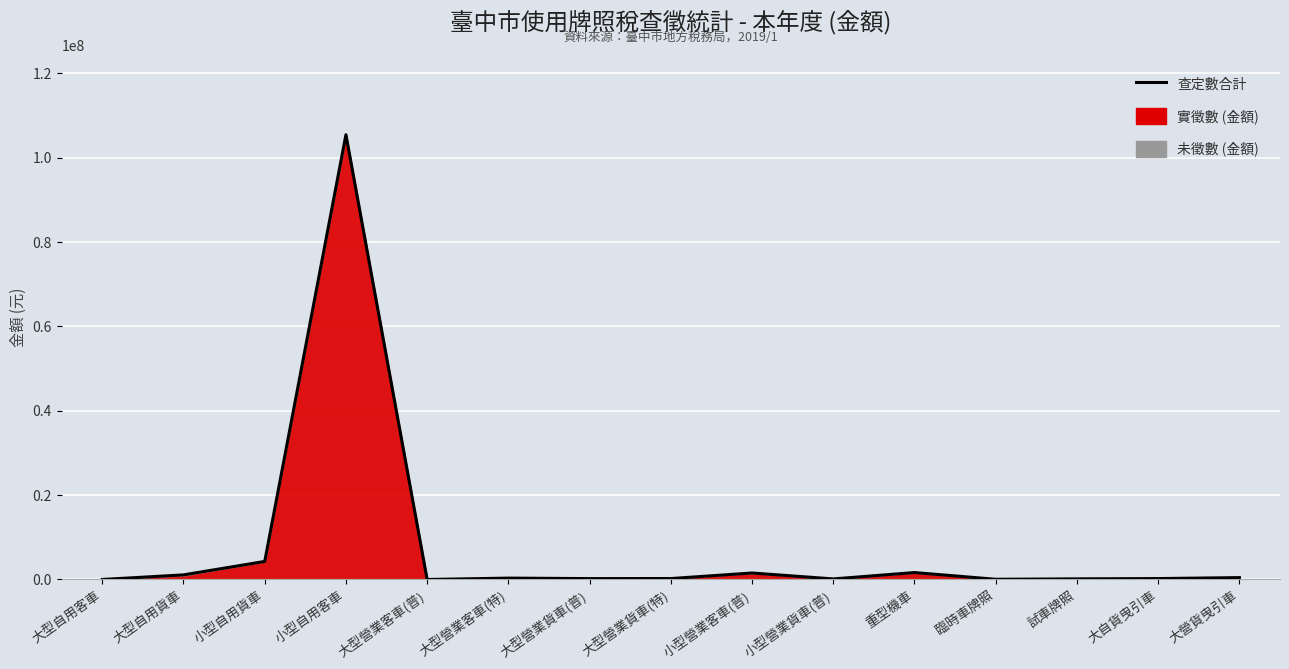

What is the sum of all values?

115810632